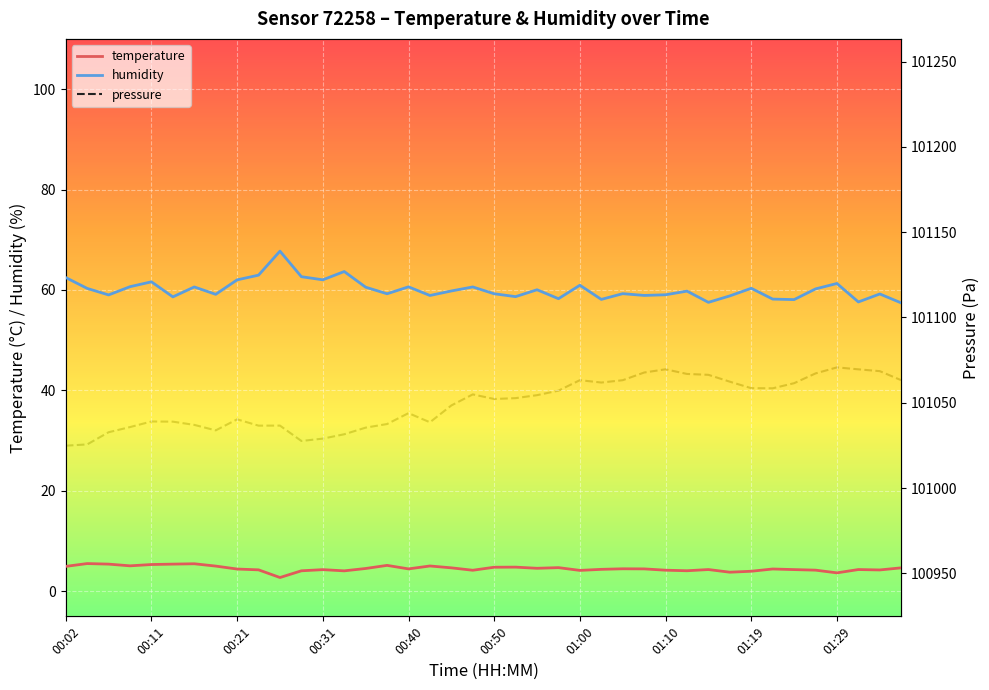

True or false: temperature and humidity cross at least once.

False